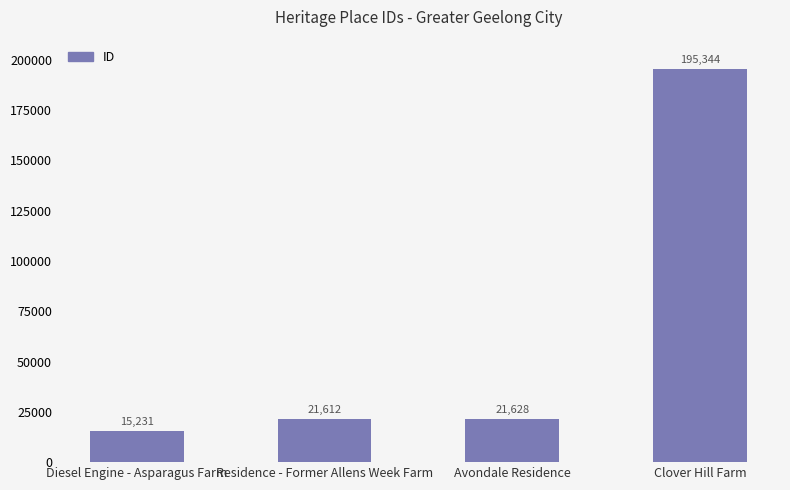

Which label corresponds to the smallest value in the chart?

Diesel Engine - Asparagus Farm